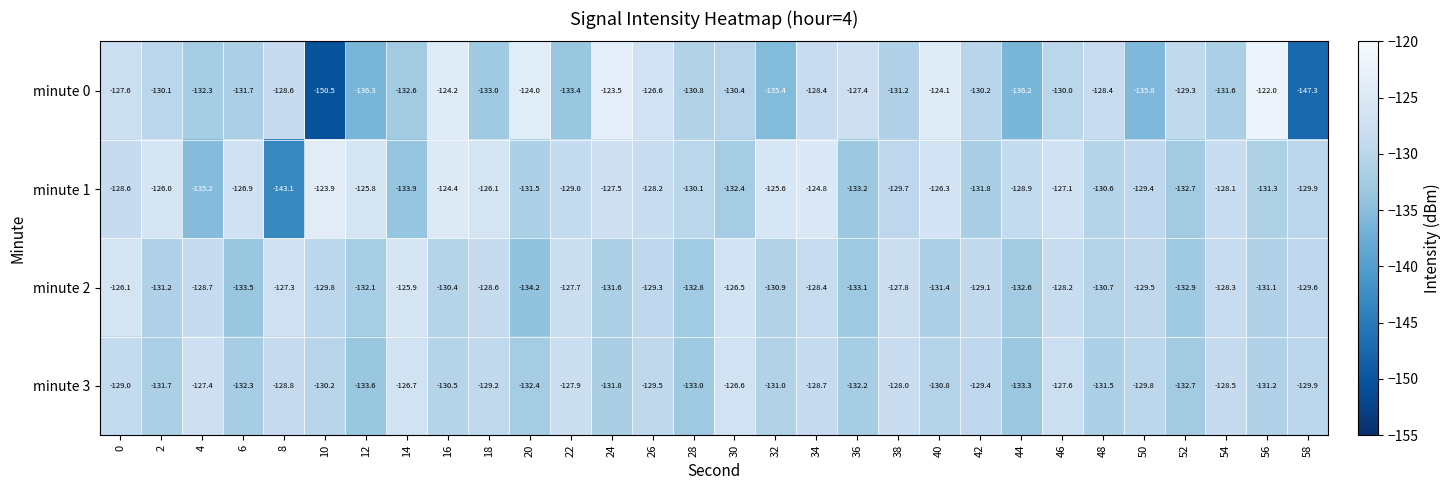

Count the number of categories in the chart.

30